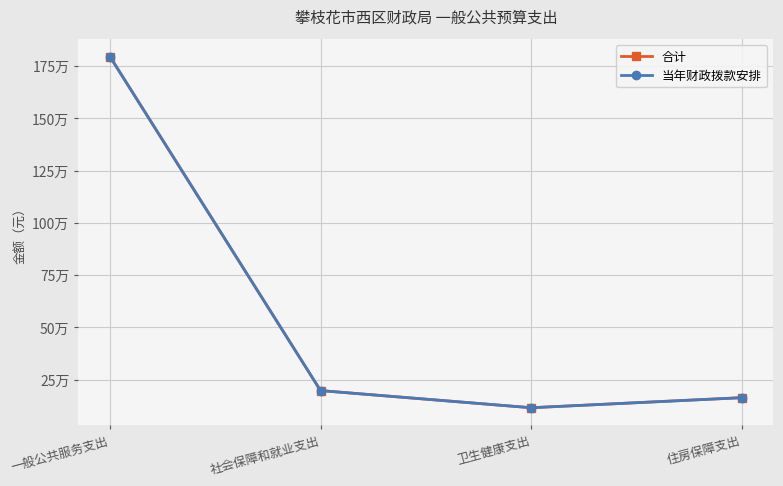

The value of 当年财政拨款安排 at 社会保障和就业支出 is 114047.2. True or false?

False